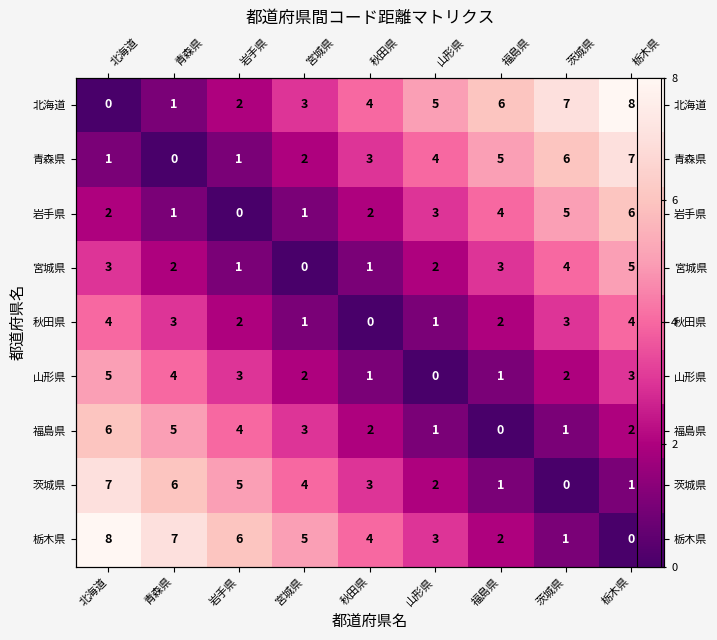

Rank the series by their maximum value, from highest to lowest.

北海道, 栃木県, 青森県, 茨城県, 岩手県, 福島県, 宮城県, 山形県, 秋田県